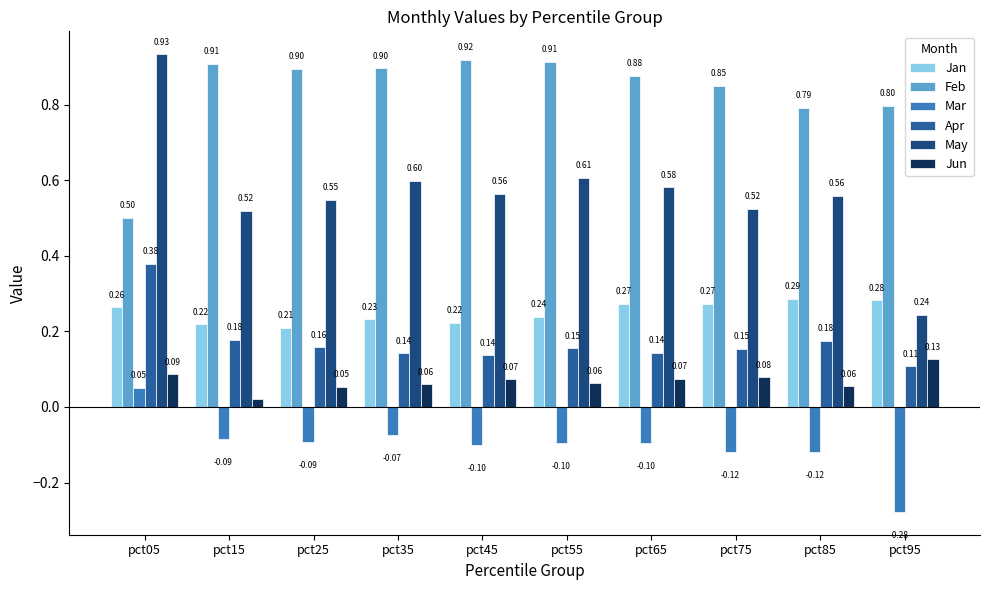

Which series has the largest total across all categories?

Feb